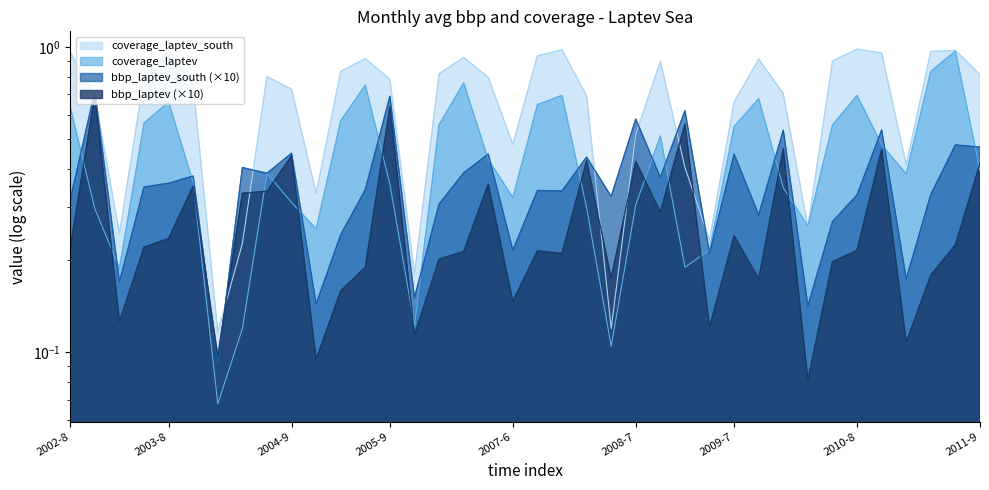

At how many categories does at least one series exceed 0?

38